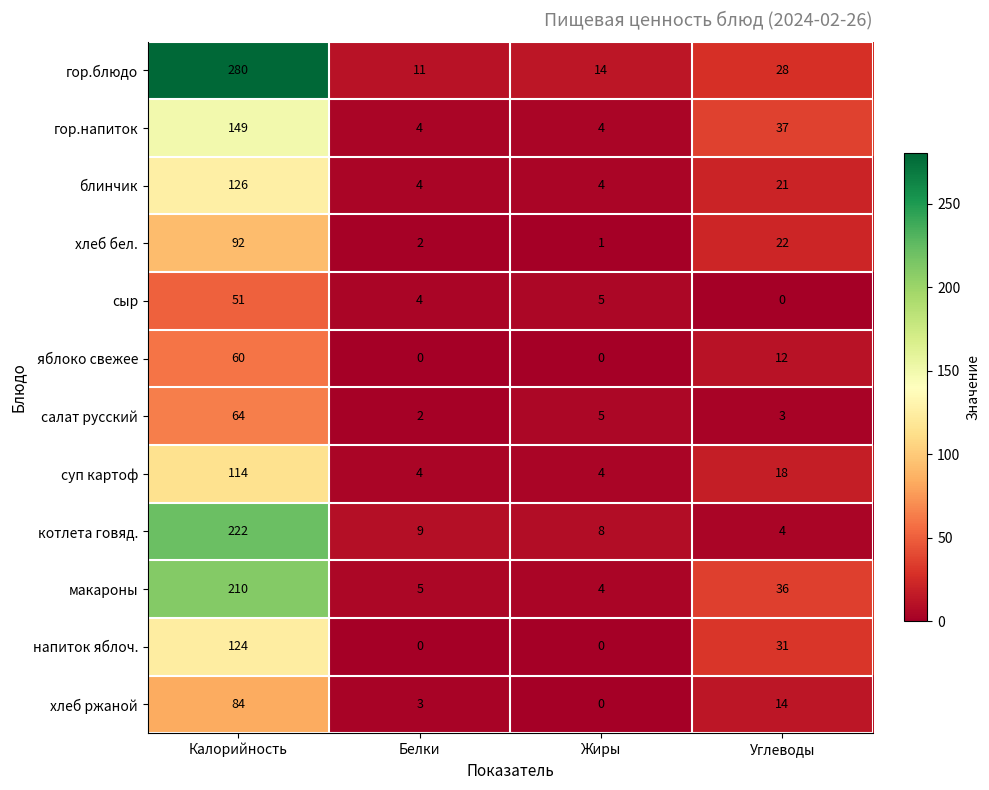

What is the spread (max minus min) of values at Углеводы?

37